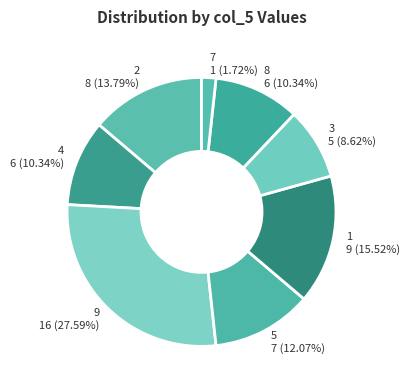

How many slices are in this pie chart?

8